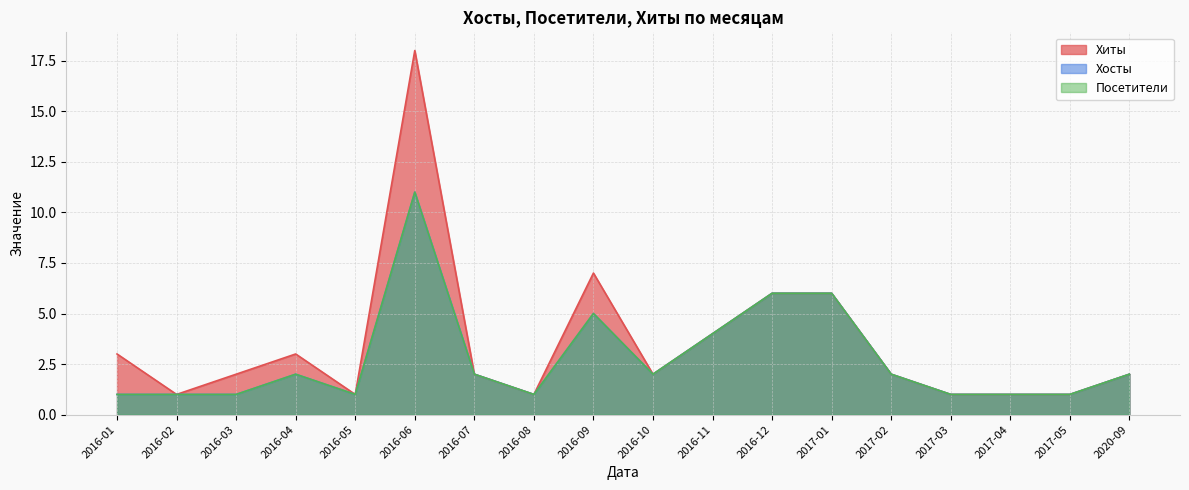

How many data points in Хосты are above 2?

5